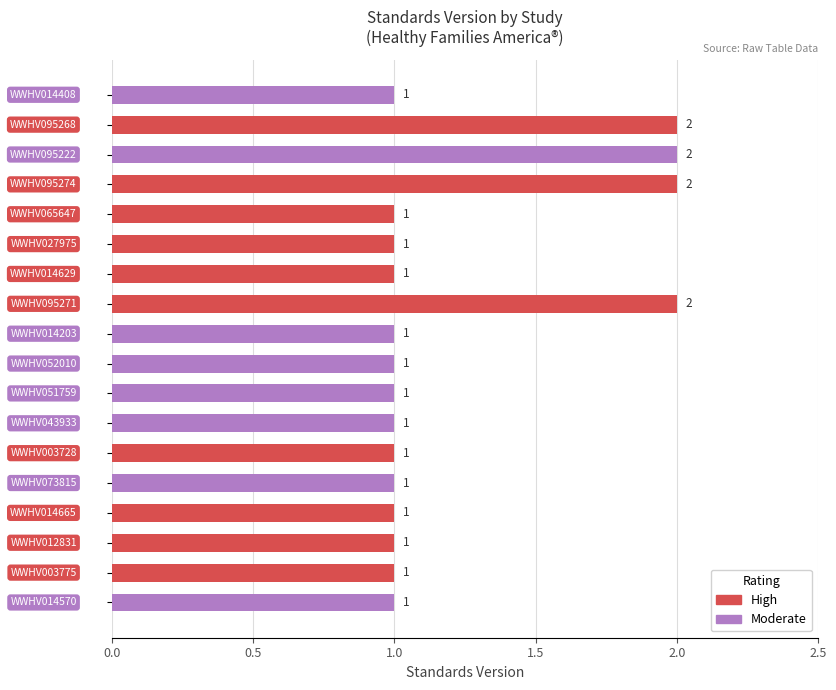

Count the values in the range 1 to 2.

18